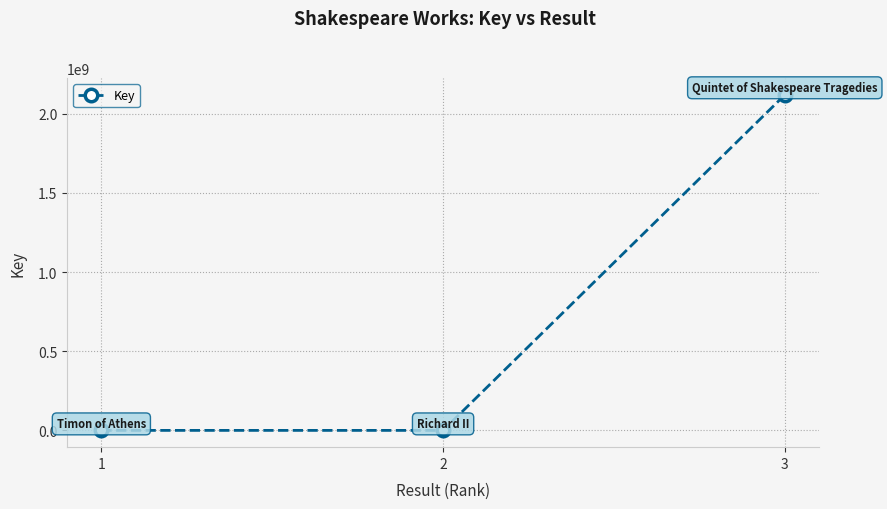

How many data points does each series have?

3